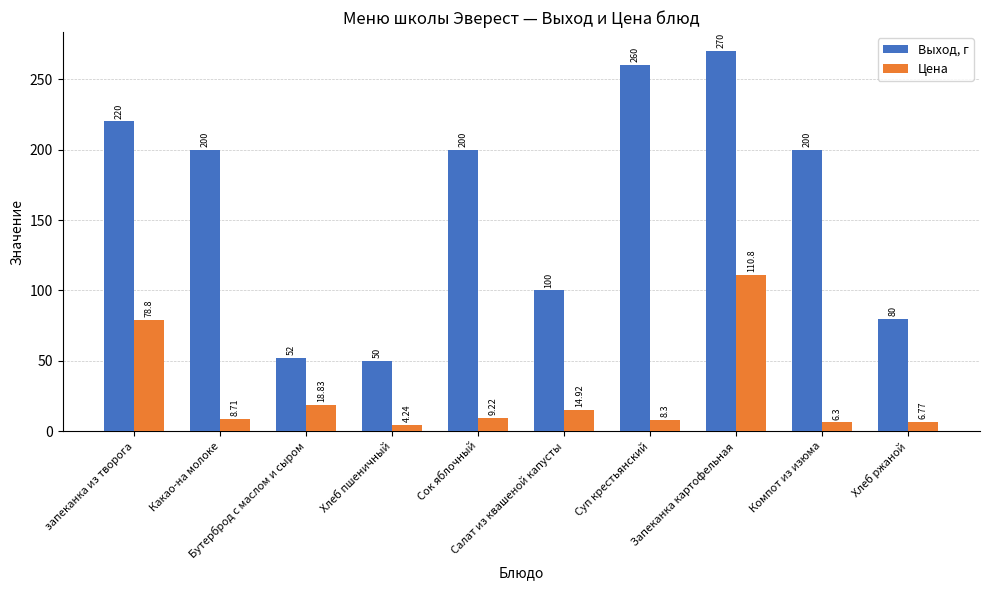

At which label is Цена closest to 57?

запеканка из творога